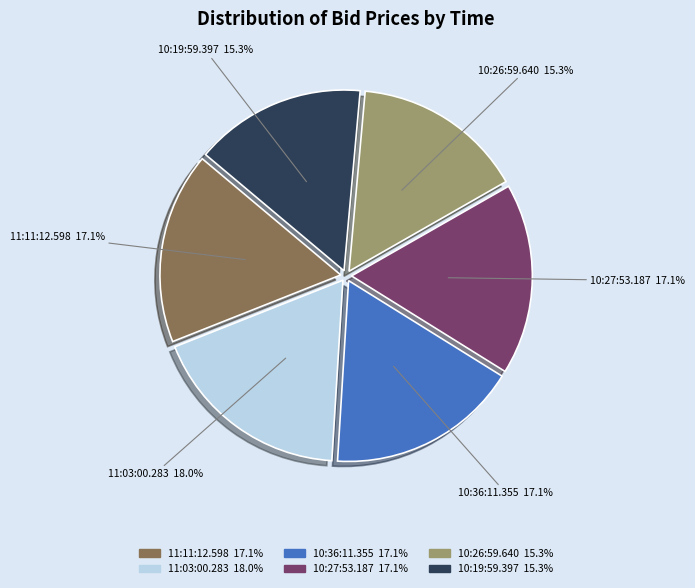

Is it true that 11:11:12.598 is 17% of the pie?

True